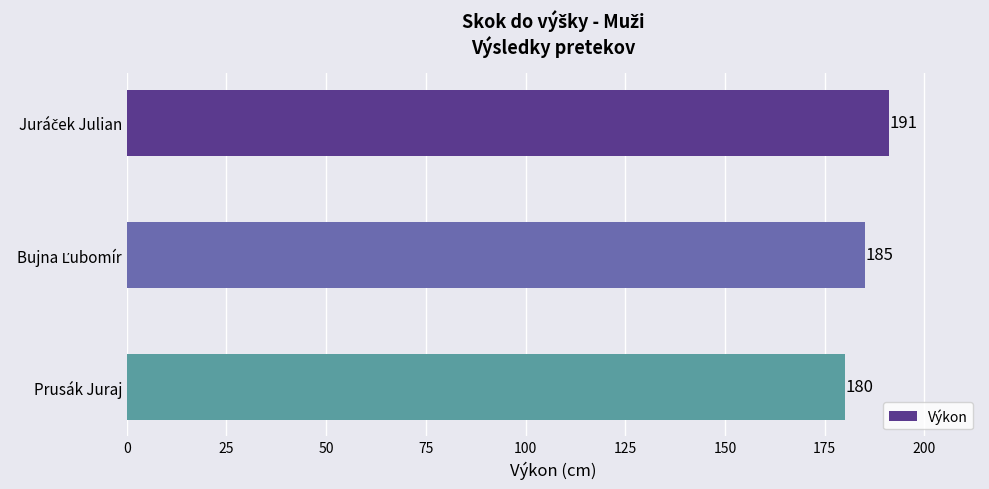

What is the sum of all values?

556